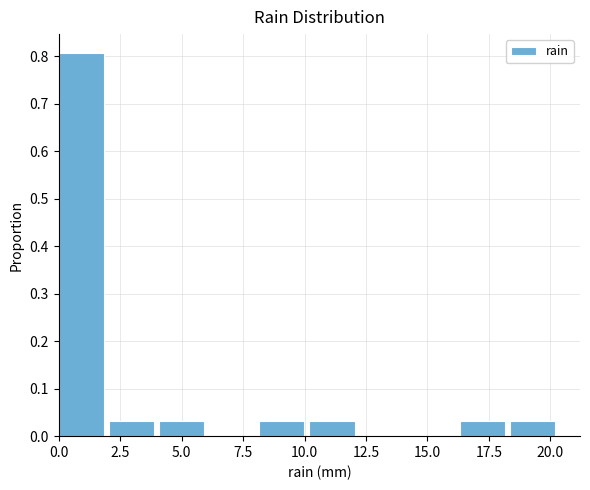

Reading left to right, transcribe this chart: for each bar, give the range it covers on the x-axis and its height. Neither the bar edges nor the heights are printed on the chart, so give them approximately, as read against the axes.

0.0 to 2.0: 0.81
2.0 to 4.0: 0.03
4.0 to 6.0: 0.03
6.0 to 8.0: 0
8.0 to 10.0: 0.03
10.0 to 12.0: 0.03
12.0 to 14.5: 0
14.5 to 16.5: 0
16.5 to 18.5: 0.03
18.5 to 20.5: 0.03